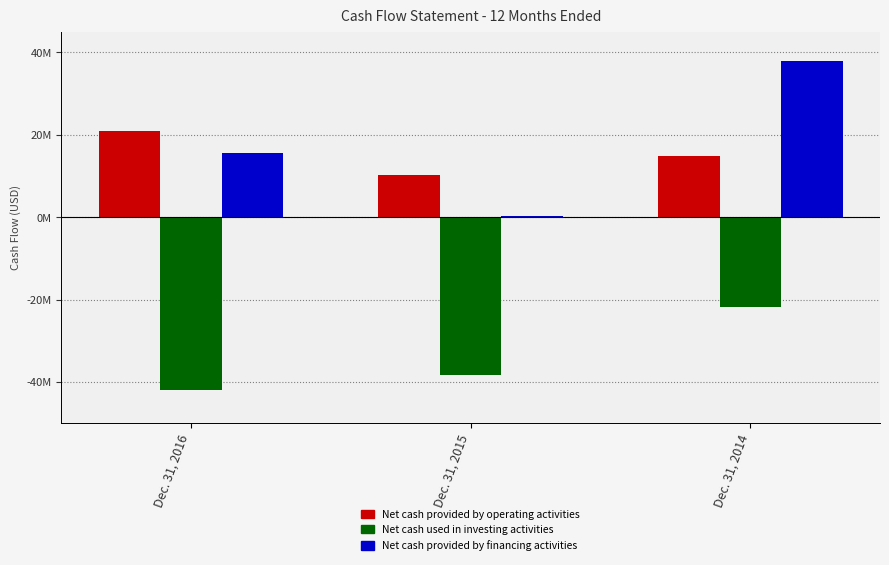

Count the Net cash provided by financing activities values in the range 398000 to 37811000.

3